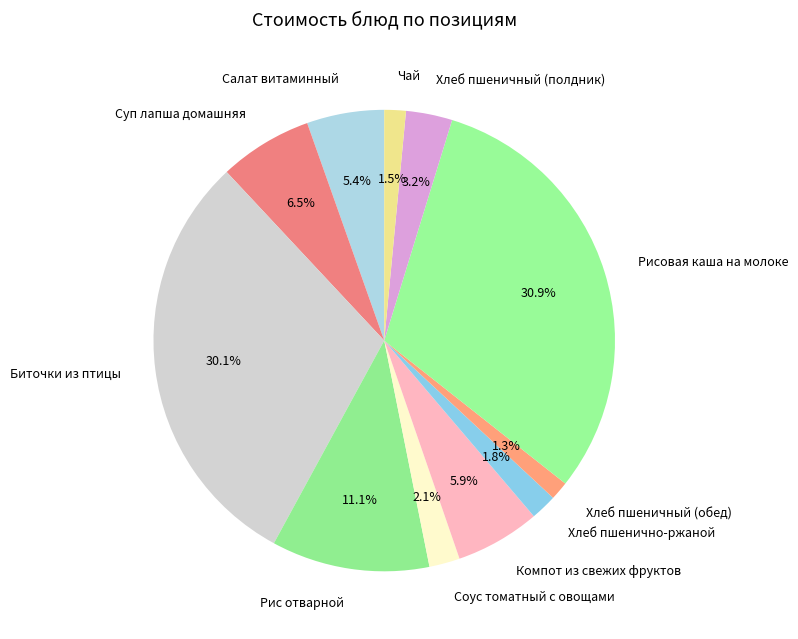

Between Хлеб пшеничный (обед) and Хлеб пшеничный (полдник), which is larger?

Хлеб пшеничный (полдник)